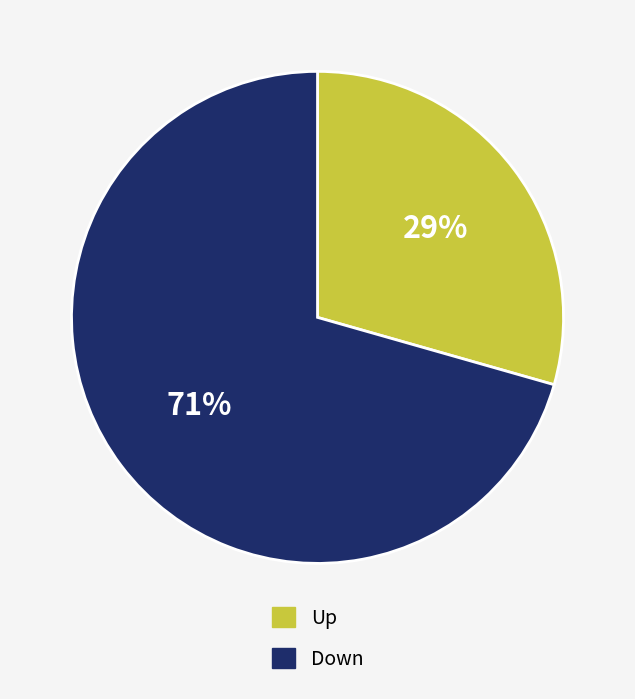

To the nearest percent, what is the average slice percentage?

50%